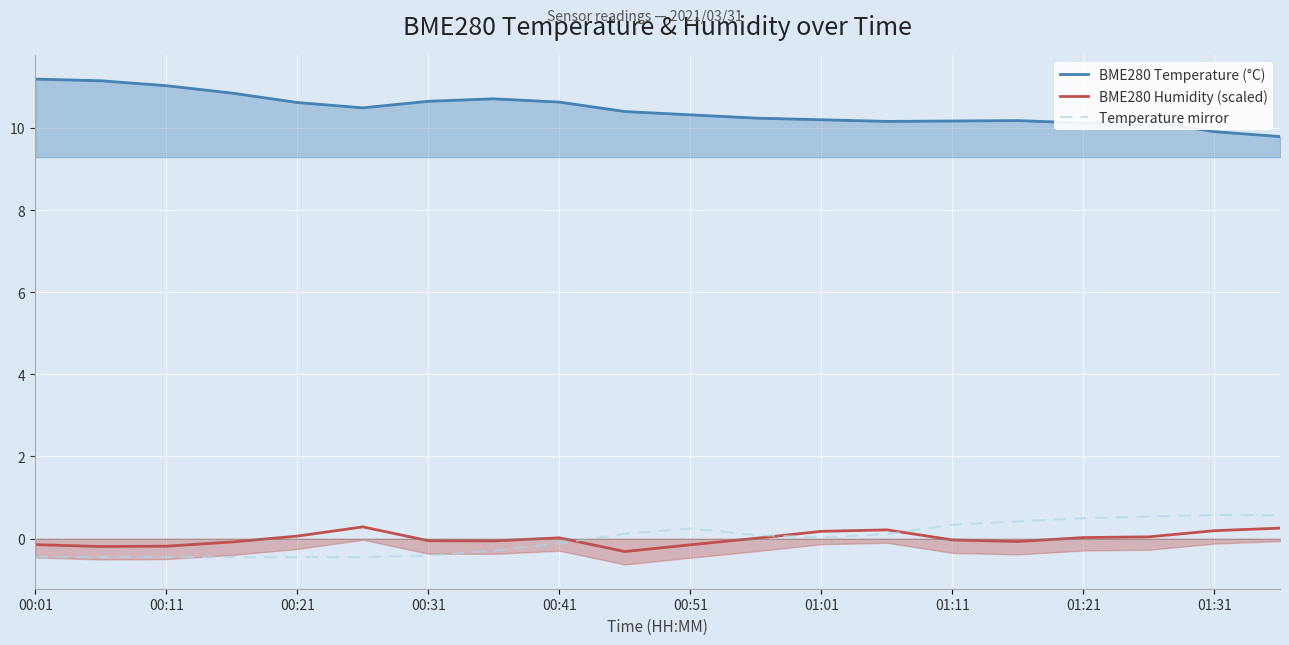

Is it true that Temperature mirror equals -0.1 at 00:41?

True